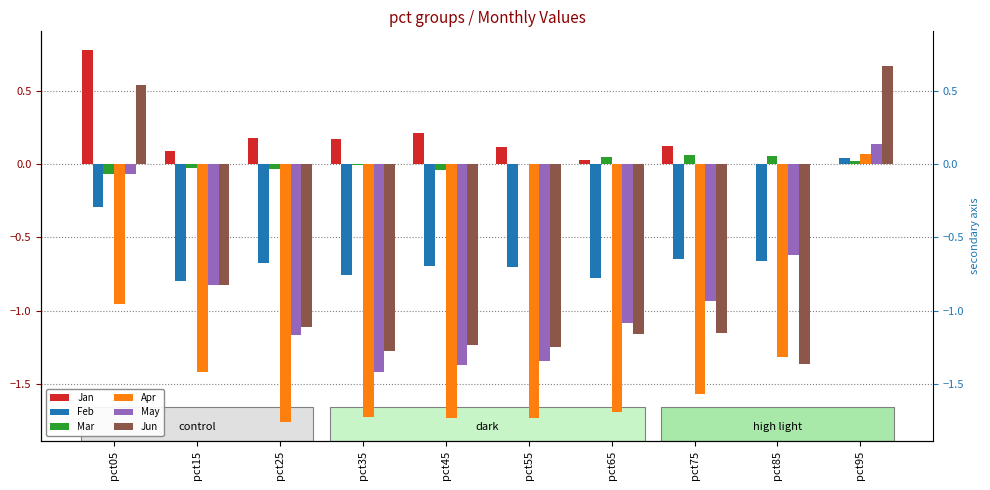

What are all the series names shown in the legend?

Jan, Feb, Mar, Apr, May, Jun